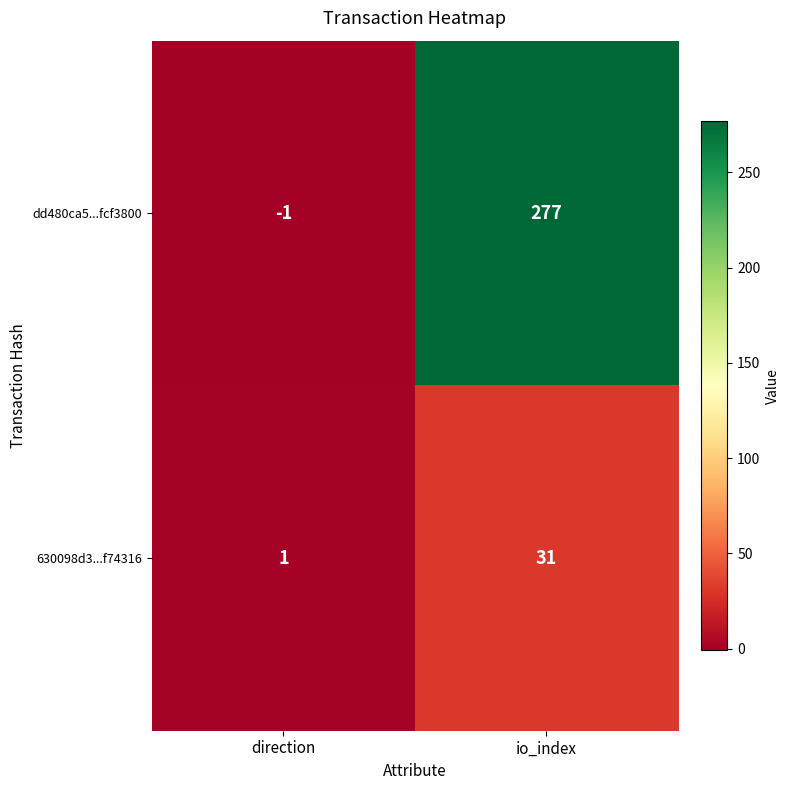

Which series has the widest spread of values?

dd480ca5...fcf3800